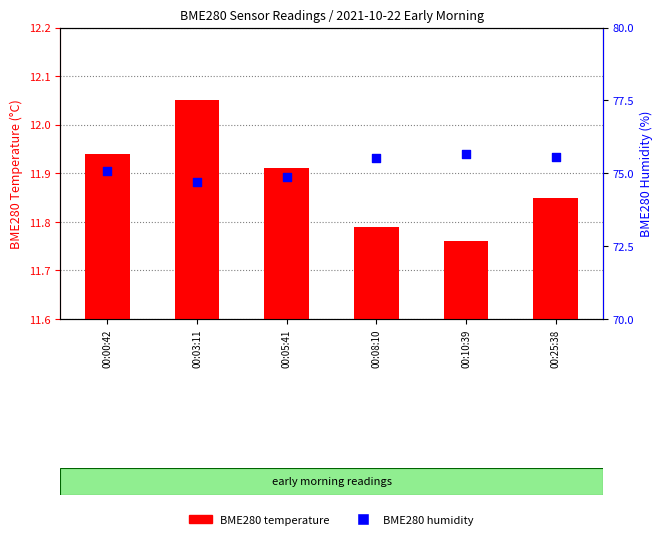

What is the total value across all series at 00:08:10?

87.3